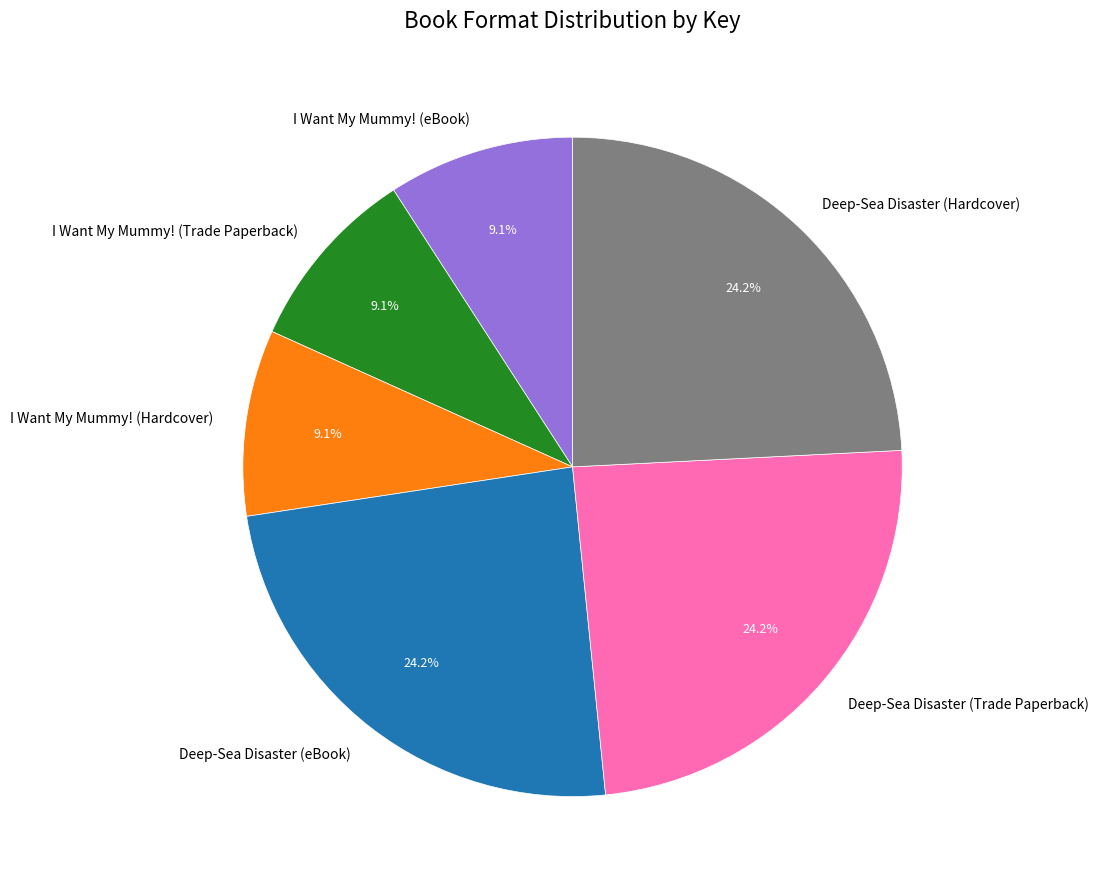

To the nearest percent, what is the difference between the I Want My Mummy! (eBook) and Deep-Sea Disaster (Hardcover) slice percentages?

15%